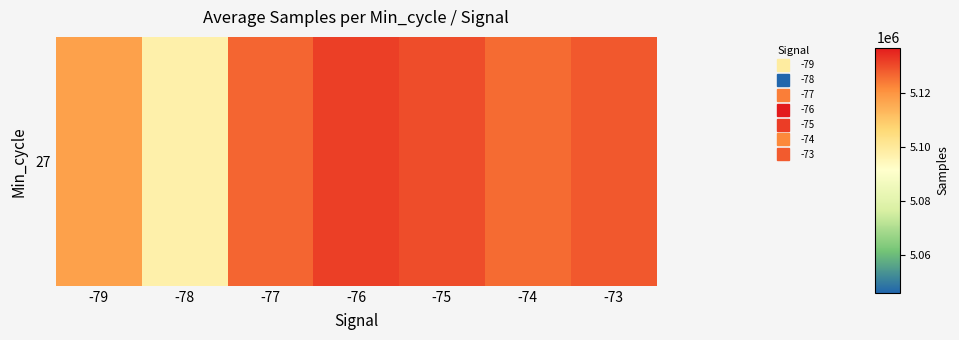

How many values are below 5126428?

3